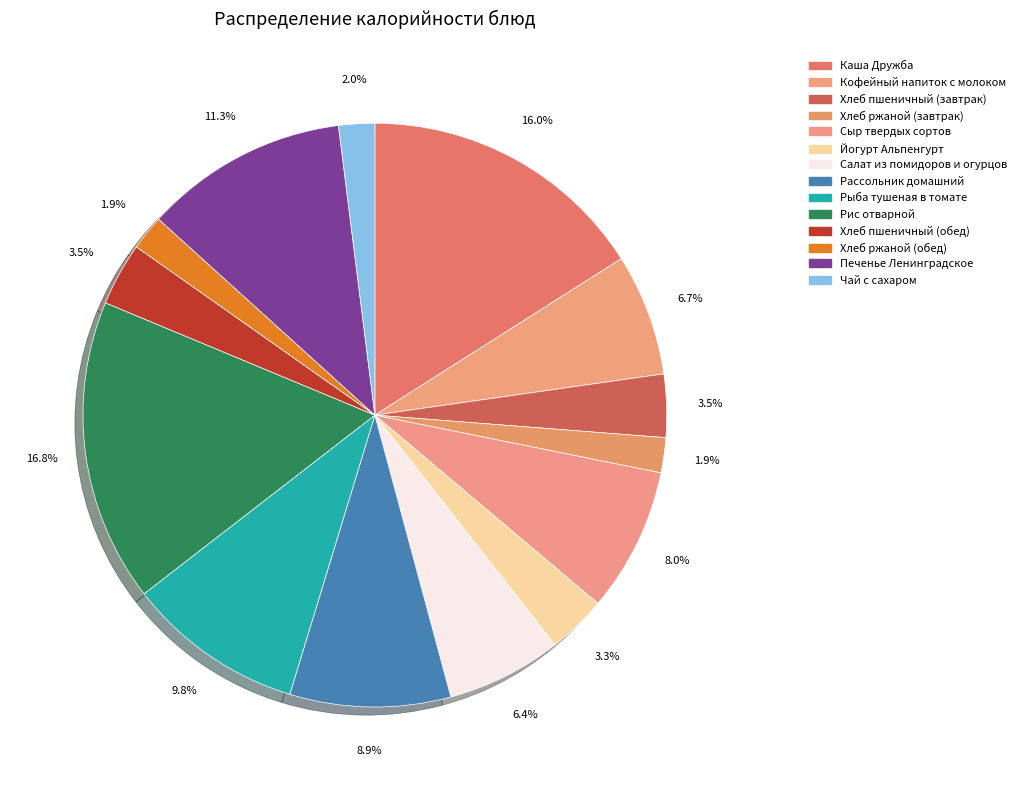

What is the ratio of the value at Хлеб ржаной (завтрак) to the value at Рис отварной?

0.1